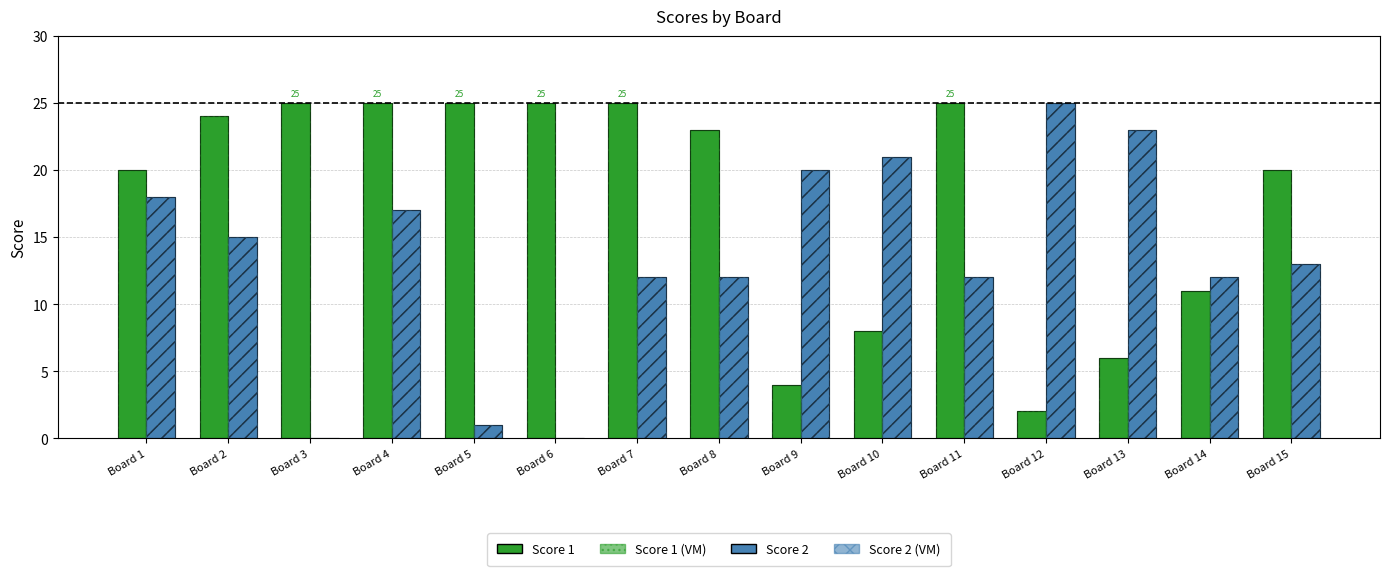

How many groups of bars are there?

15